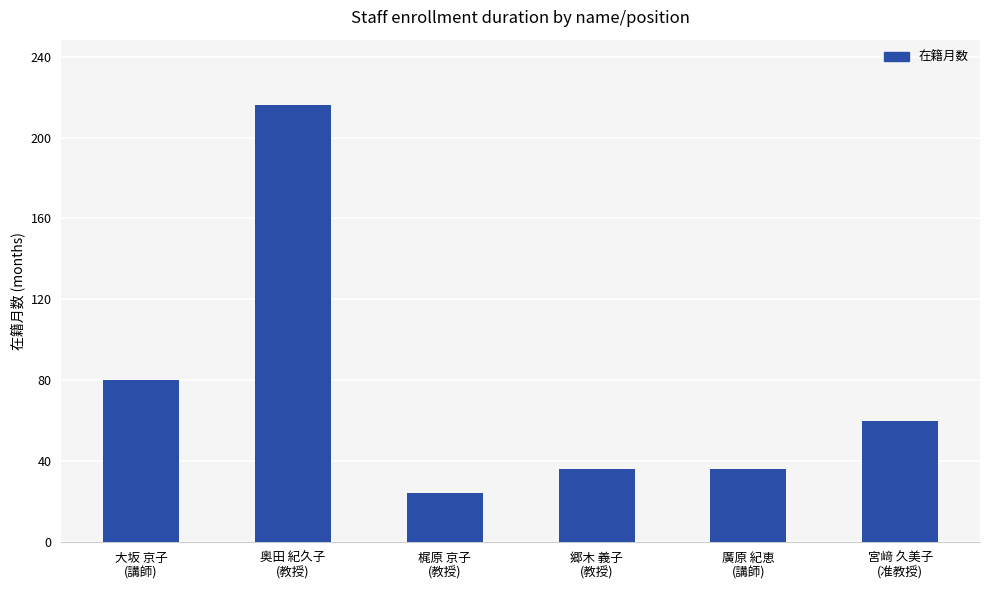

What is the minimum value shown in the chart?

24